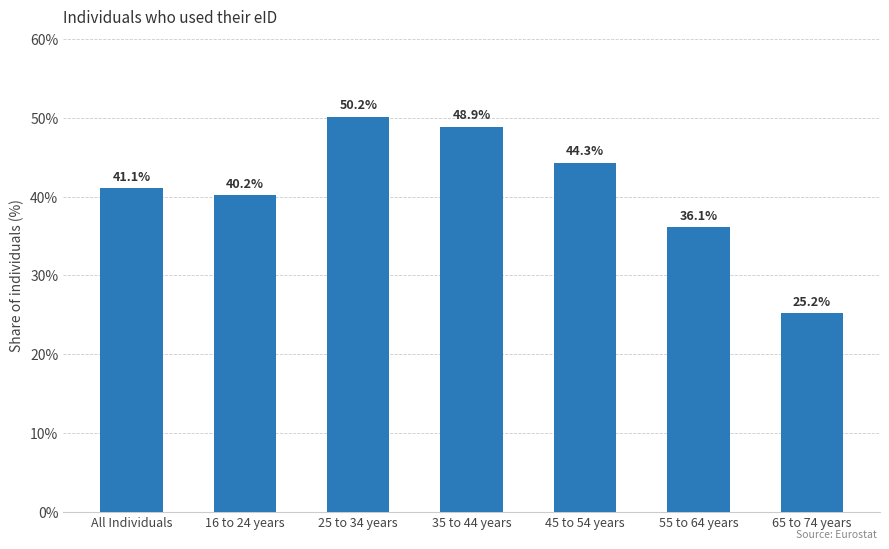

The chart shows a value of 20.2 at 25 to 34 years. True or false?

False